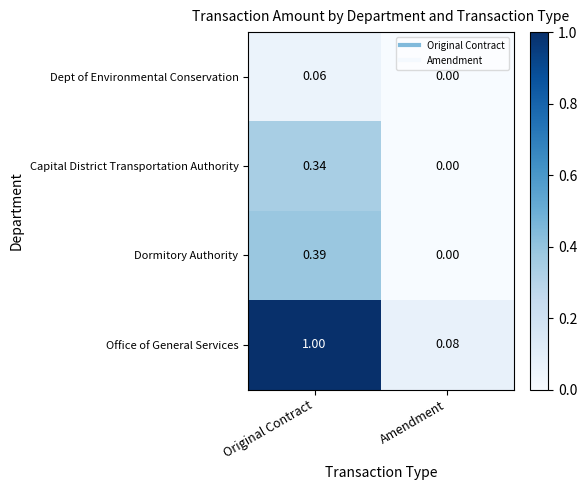

Which category has the lowest value across all series?

Amendment